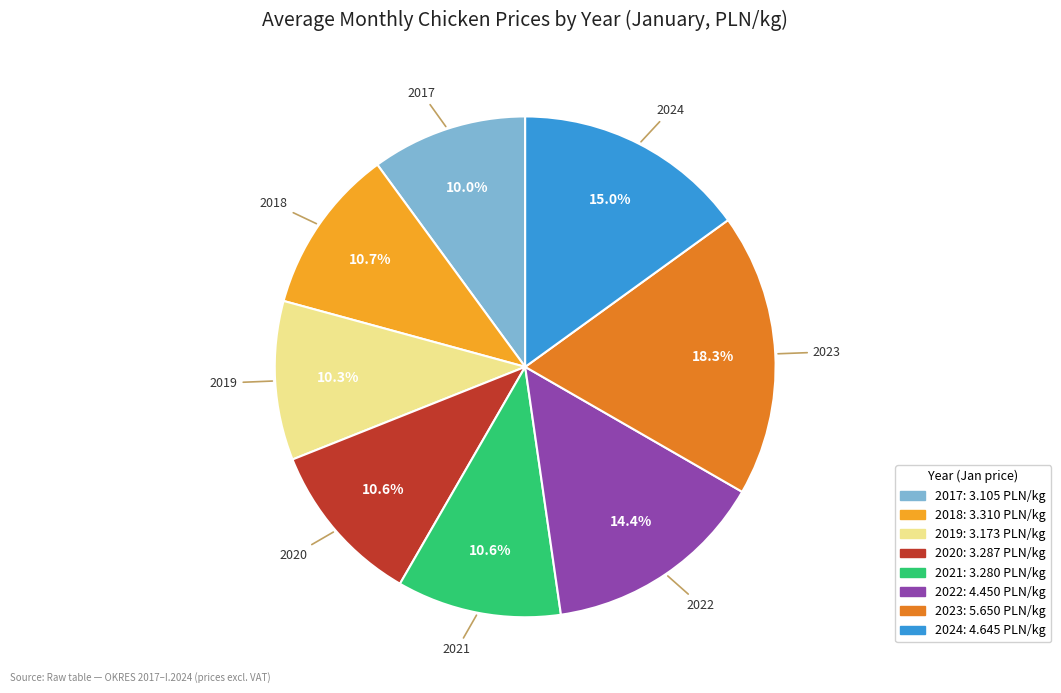

How many slices are in this pie chart?

8